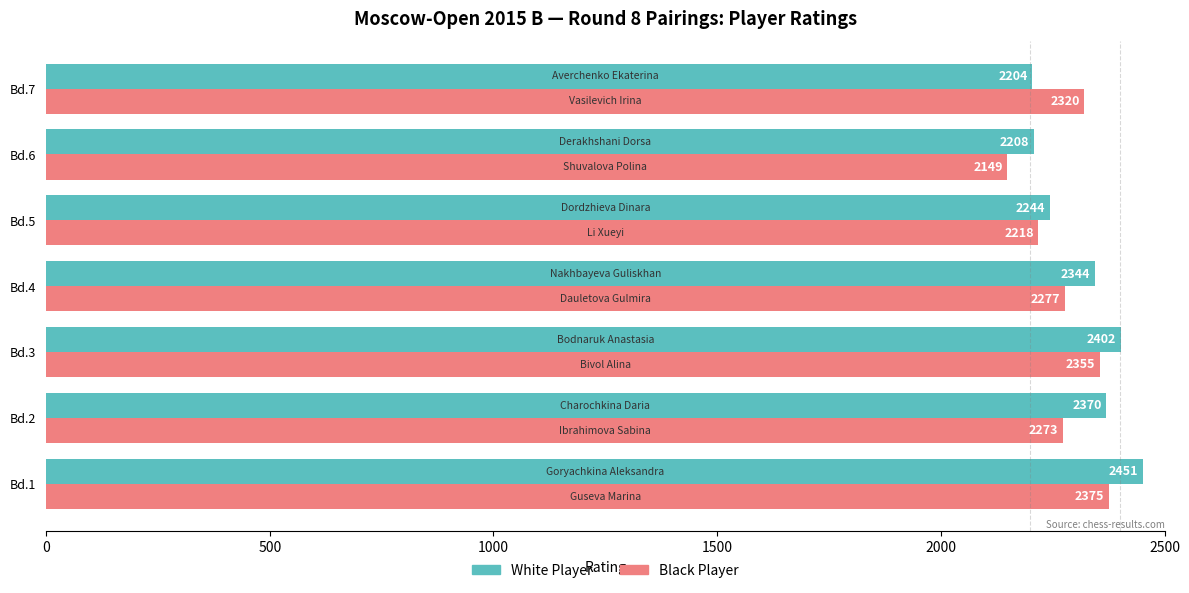

List the series in order of their overall mean, highest first.

White Player, Black Player